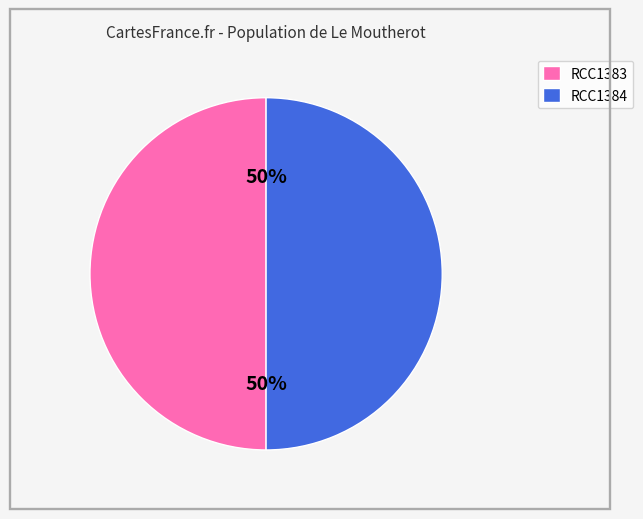

To the nearest percent, what is the average slice percentage?

50%